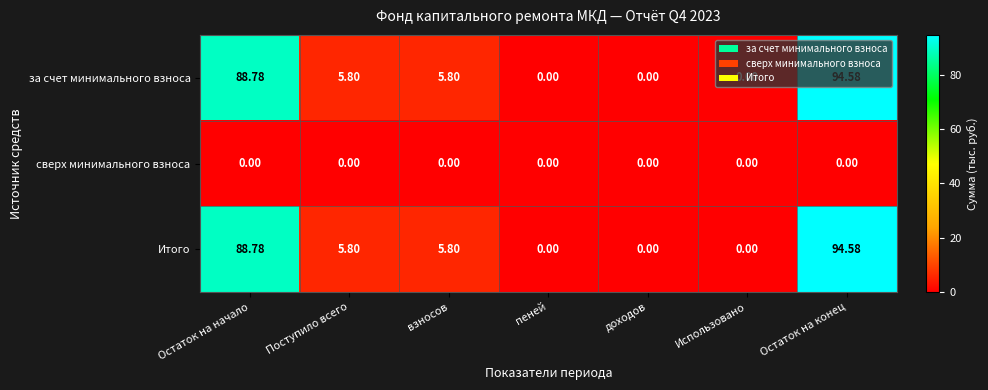

At which label does Итого reach its peak?

Остаток на конец